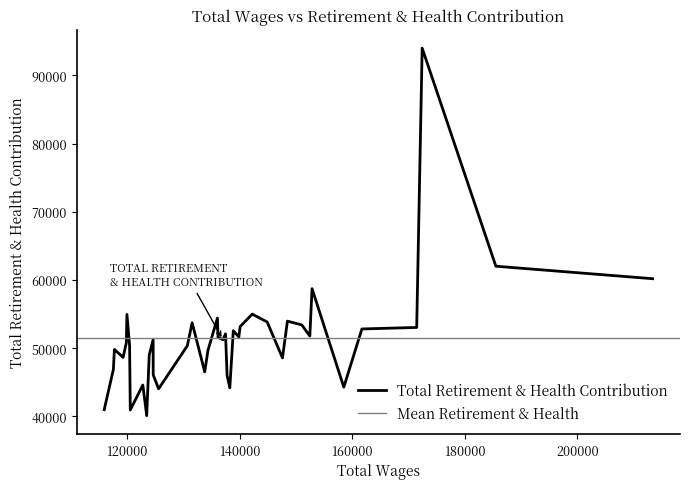

List the labels in order of value, largest first.

172433, 185517, 213346, 152879, 142258, 120010, 136076, 148508, 144912, 131590, 151064, 140113, 171462, 161730, 138895, 137515, 152486, 139879, 136181, 124662, 137065, 119895, 120482, 130725, 117785, 134395, 123970, 119329, 147626, 117602, 133822, 124674, 137796, 122834, 158519, 138279, 125633, 115975, 120603, 123518